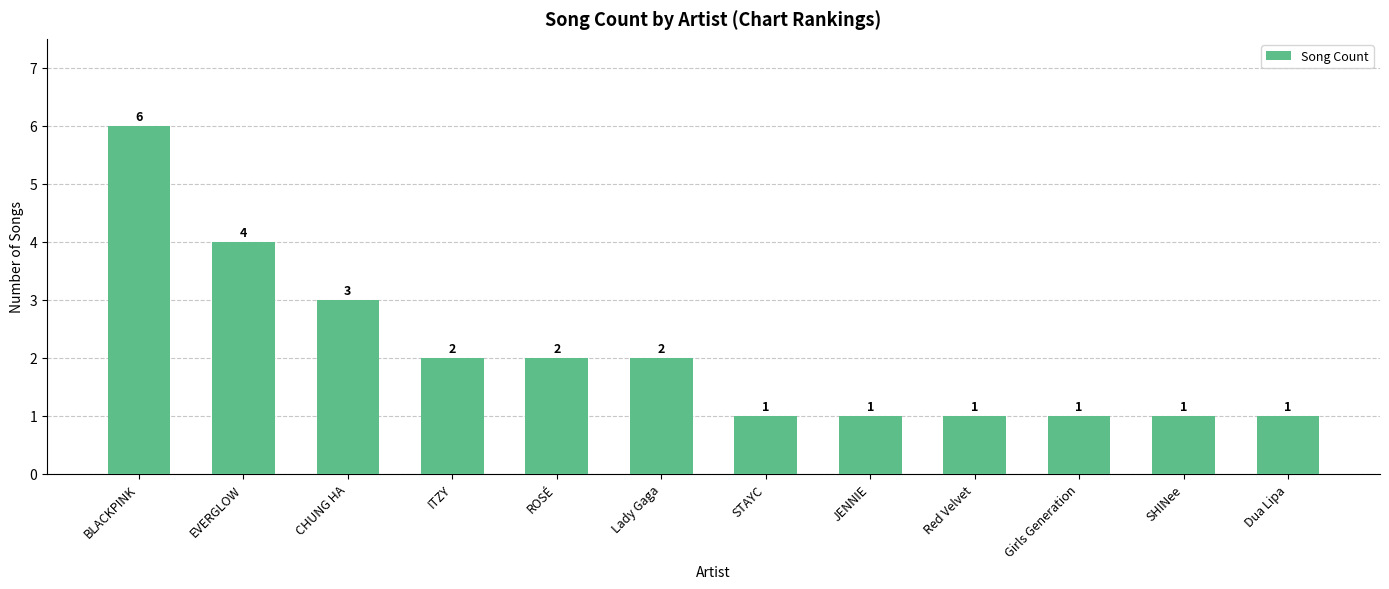

What is the ratio of the value at Lady Gaga to the value at CHUNG HA?

0.7